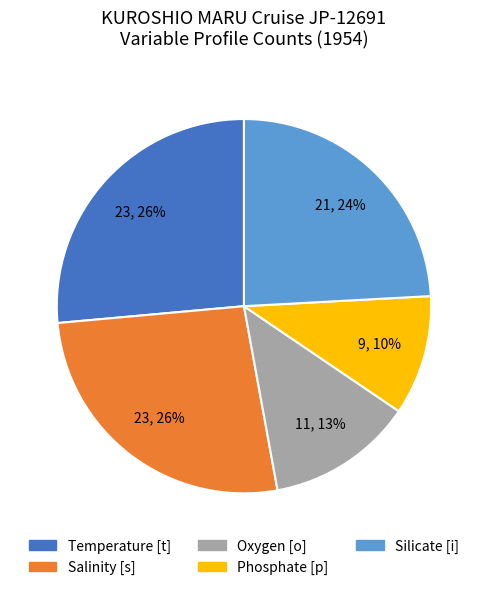

Combined, do Oxygen [o] and Silicate [i] account for over 50%?

No